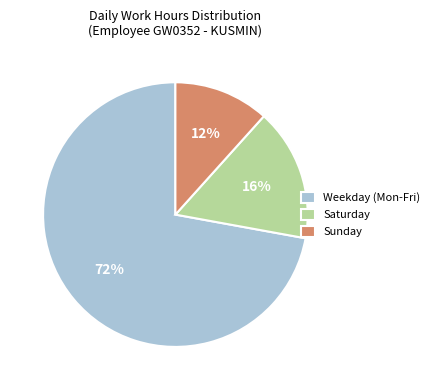

Which has a higher value, Weekday (Mon-Fri) or Saturday?

Weekday (Mon-Fri)